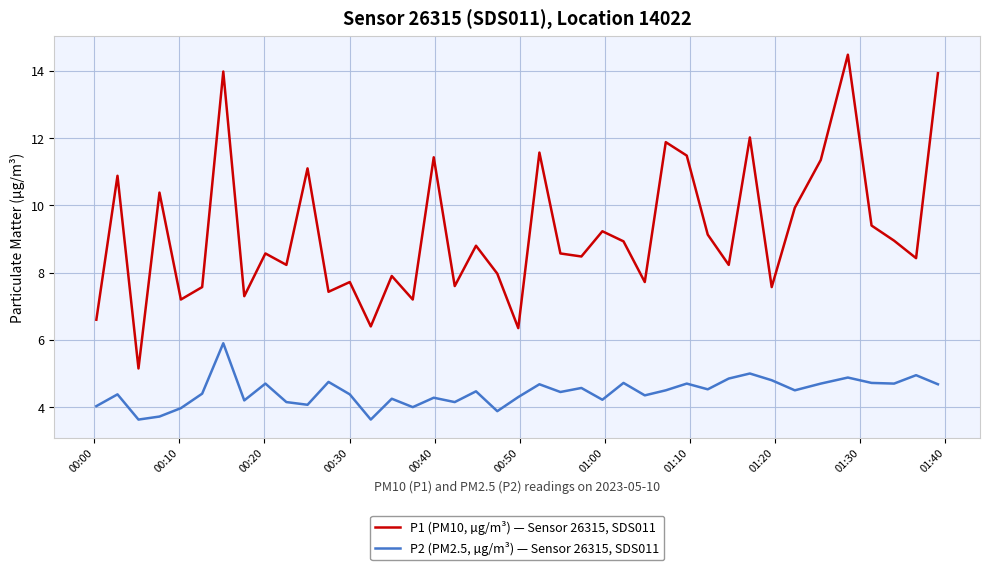

What is the greatest value displayed?

14.5